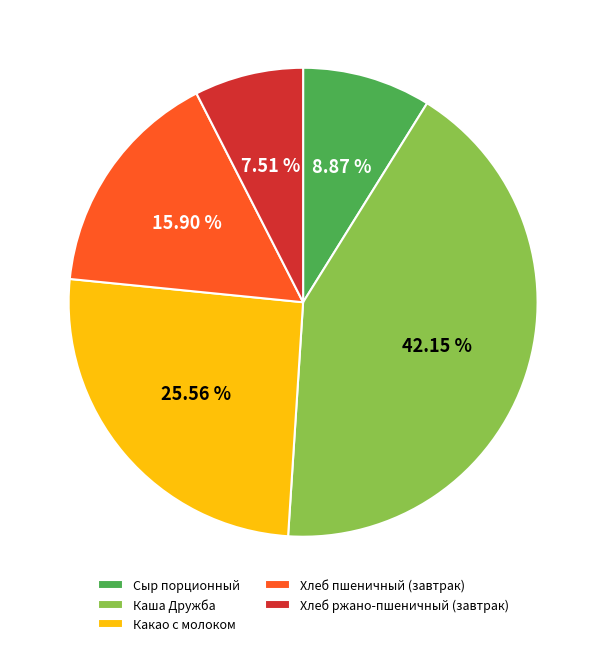

How many segments does this pie chart have?

5